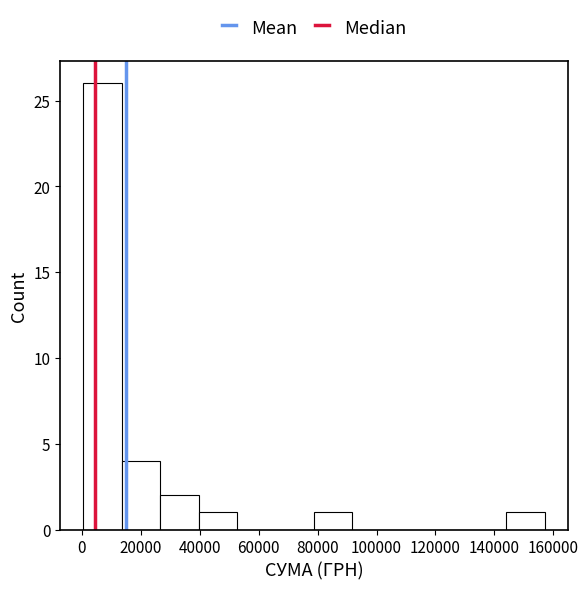

Reading left to right, list every bar in this chart as the range it spans on the x-axis followed by its height. Neither the bar edges nor the heights are printed on the chart, so give them approximately, as read against the axes.

0 to 14000: 26
14000 to 26000: 4
26000 to 40000: 2
40000 to 52000: 1
52000 to 66000: 0
66000 to 78000: 0
78000 to 92000: 1
92000 to 104000: 0
104000 to 118000: 0
118000 to 130000: 0
130000 to 144000: 0
144000 to 158000: 1